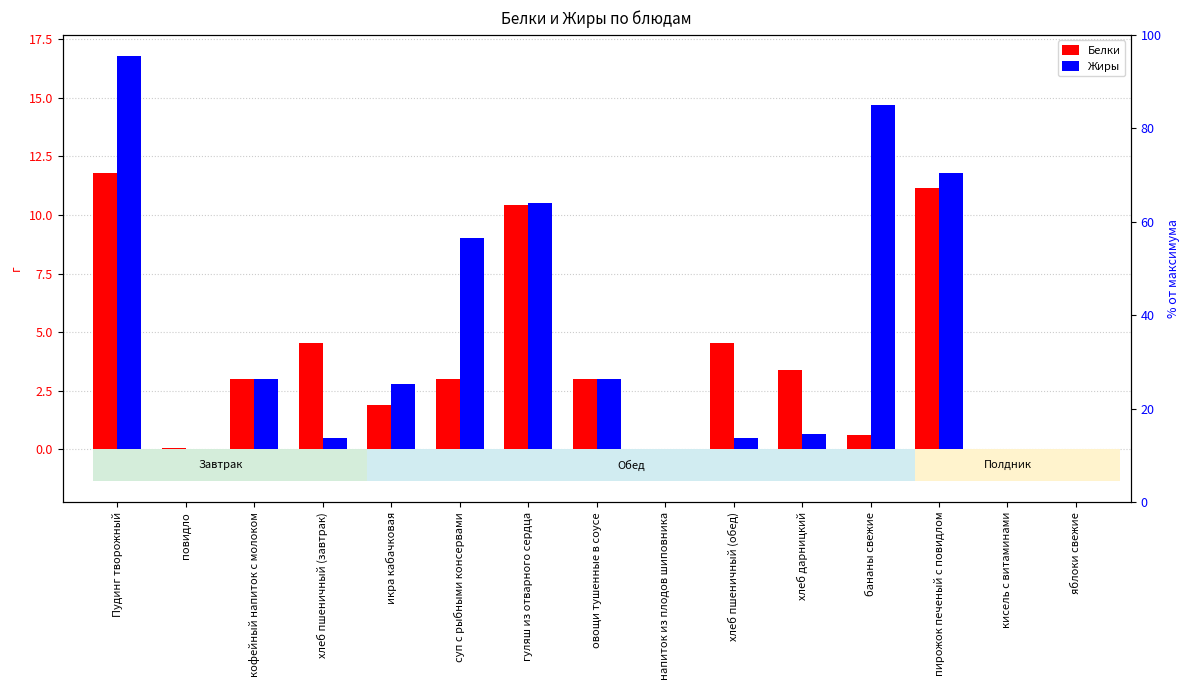

What is the average value of the Жиры series?

4.9